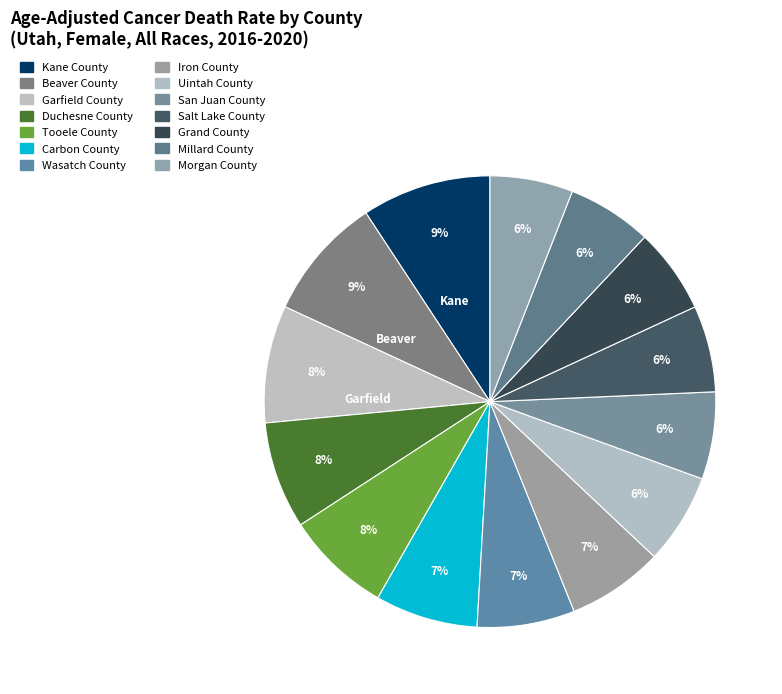

How many slices are in this pie chart?

14